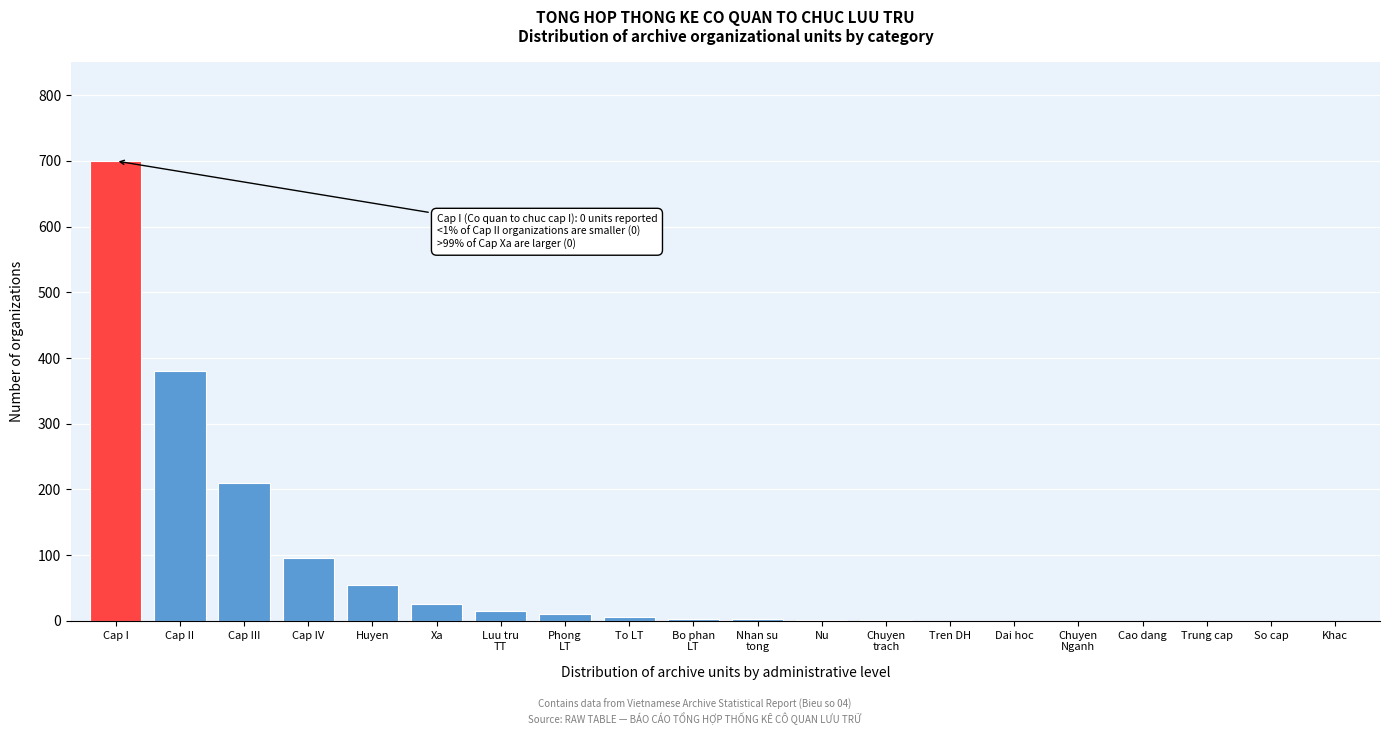

The chart shows a value of 210 at Cap III. True or false?

True